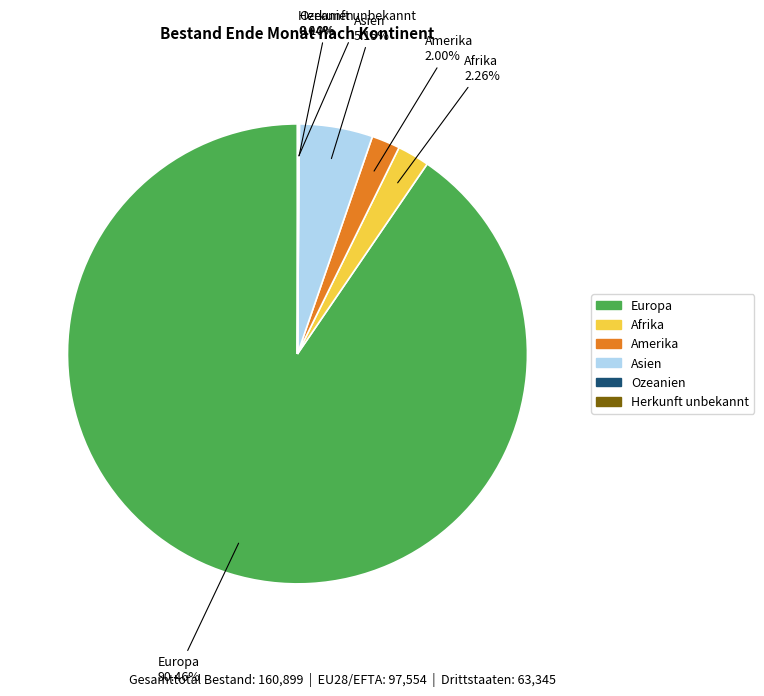

Combined, do Europa and Amerika account for over 50%?

Yes